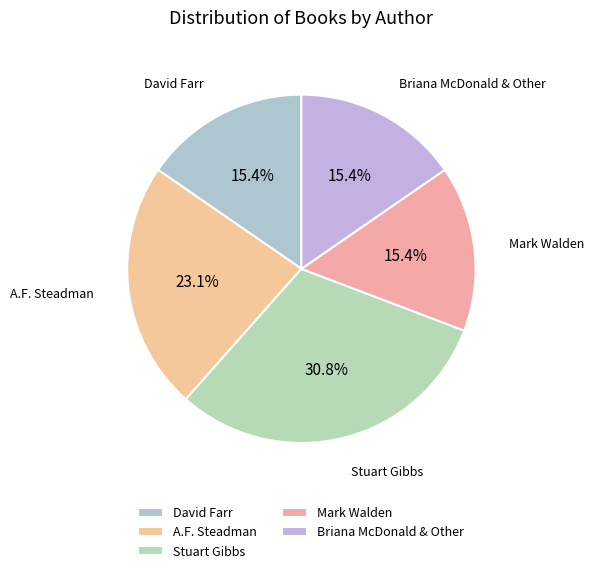

Does A.F. Steadman represent more than half of the total?

No